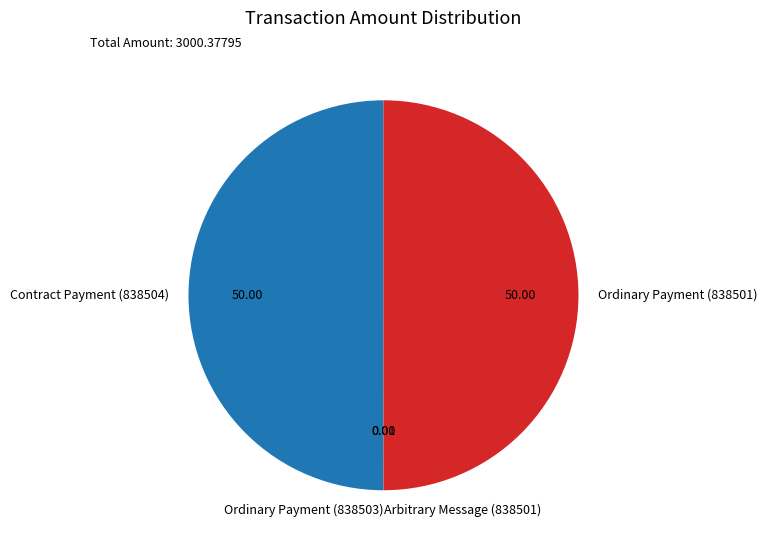

True or false: Ordinary Payment (838503) accounts for 0% of the total.

True